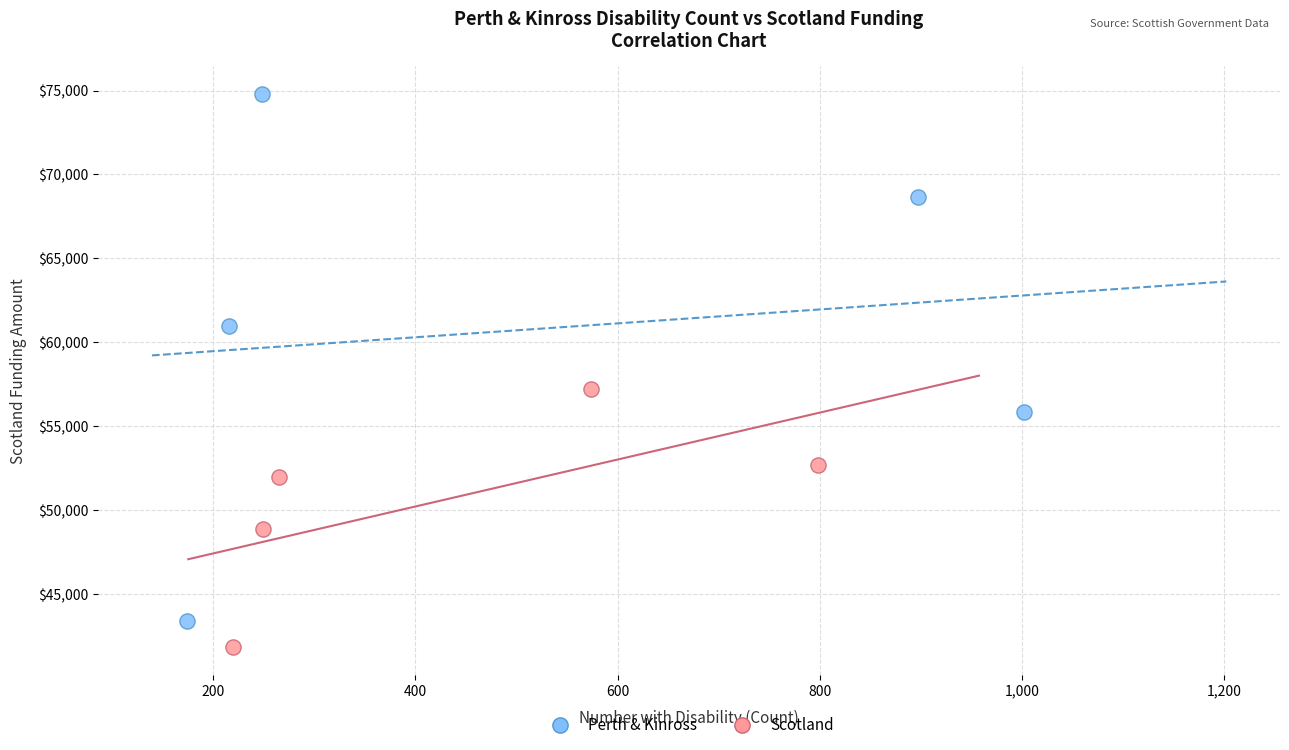

Which series reaches the minimum Y coordinate?

Scotland